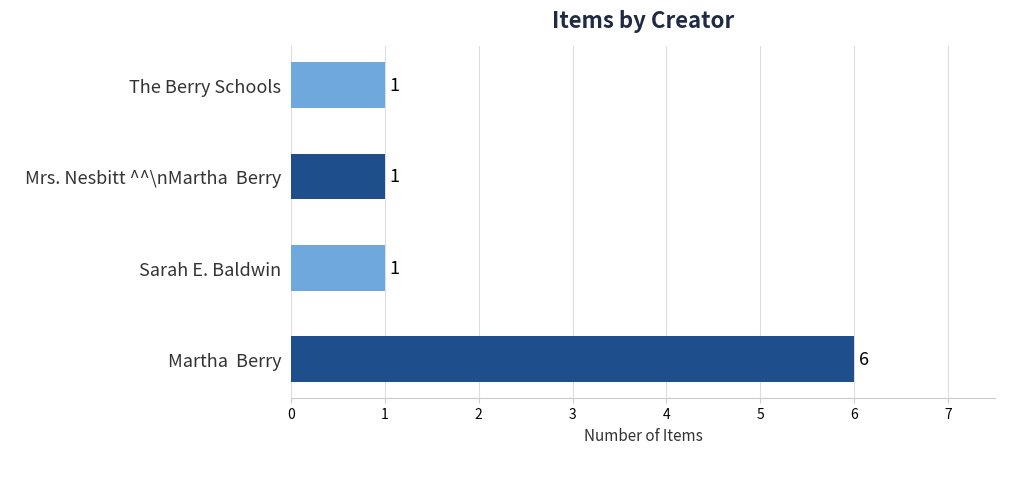

What is the maximum value shown in the chart?

6